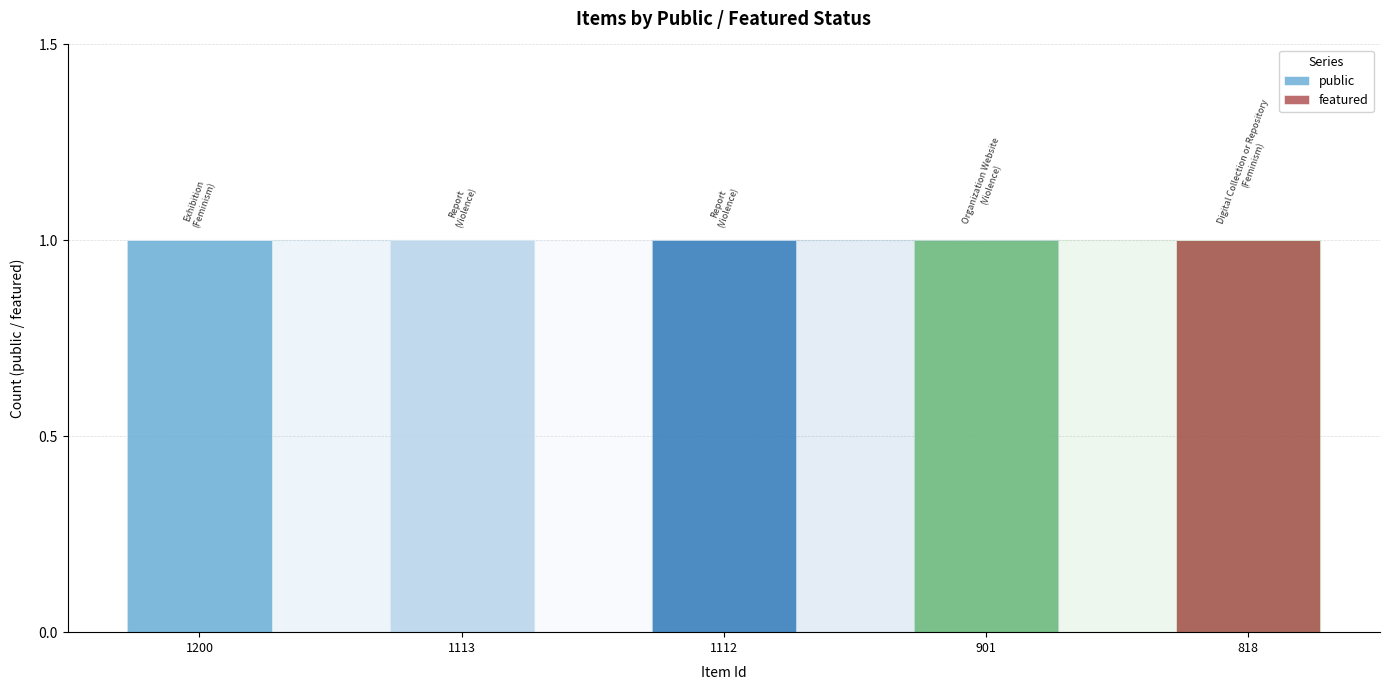

What are all the series names shown in the legend?

public, featured